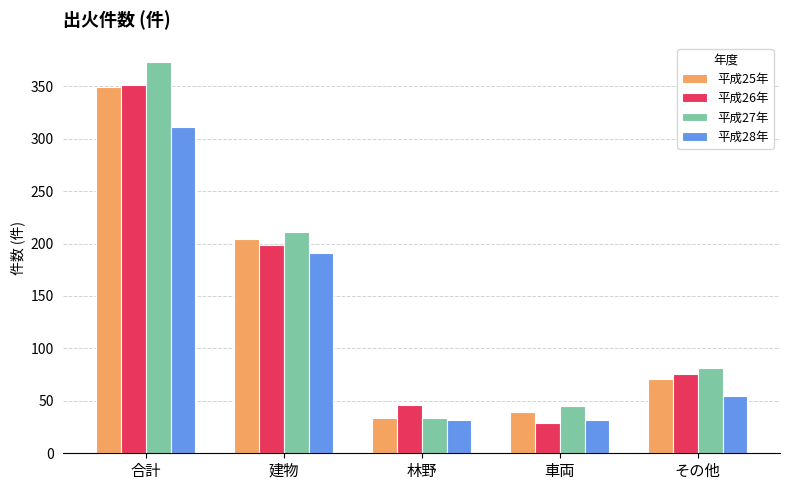

Reading right to left, list all the values displayed in this chart.

平成25年: 71	39	34	204	349
平成26年: 76	29	46	199	351
平成27年: 81	45	34	211	373
平成28年: 55	32	32	191	311